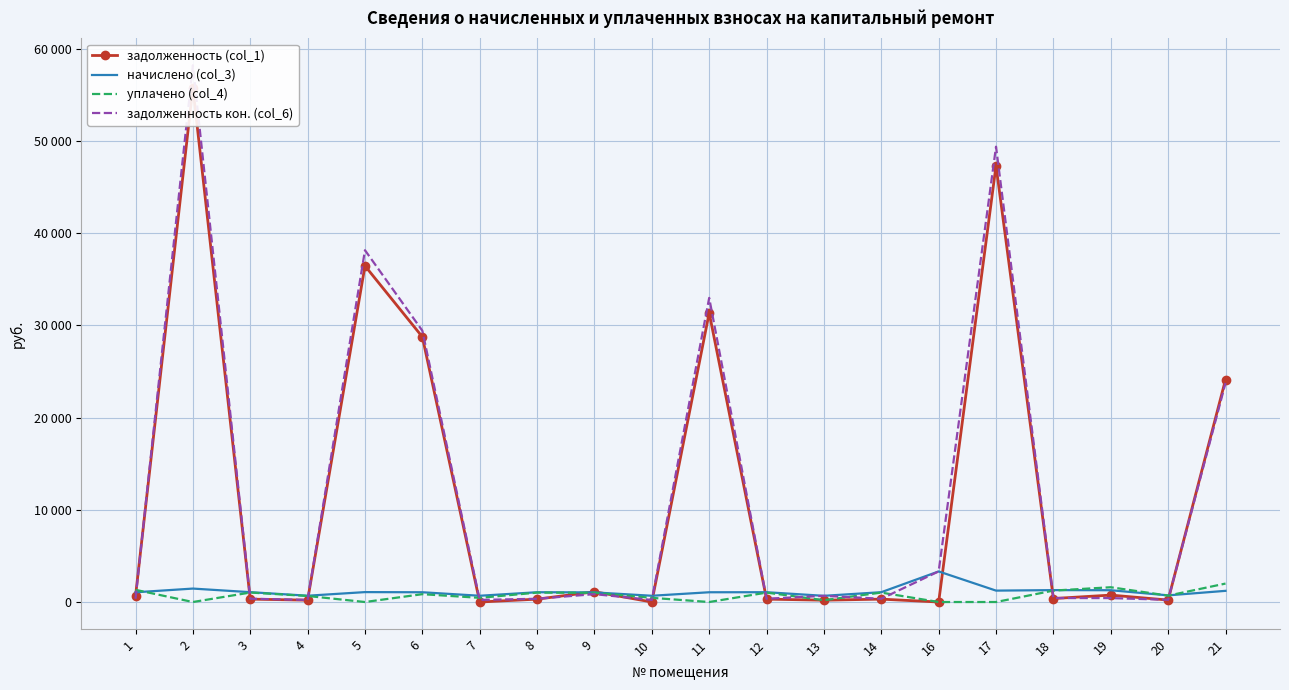

Which category has the highest value in the задолженность кон. (col_6) series?

2